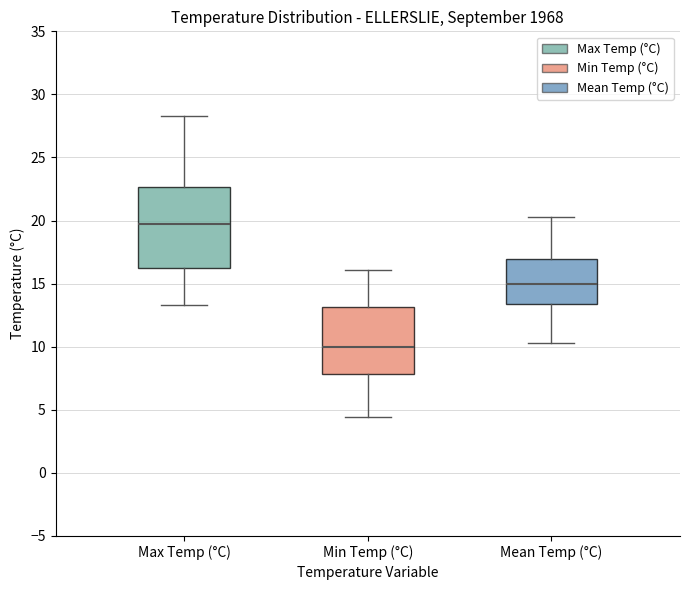

Reading left to right, read every box against the y-axis: the position of its median line, the range the box covers, and the ends of its whiskers. The values are not printed on the chart, so give them approximately, as read against the axis.

Max Temp (°C): median 19.5, box 16.5 to 22.5, whiskers 13.5 to 28.5
Min Temp (°C): median 10.0, box 8.0 to 13.0, whiskers 4.5 to 16.0
Mean Temp (°C): median 15.0, box 13.5 to 17.0, whiskers 10.5 to 20.5